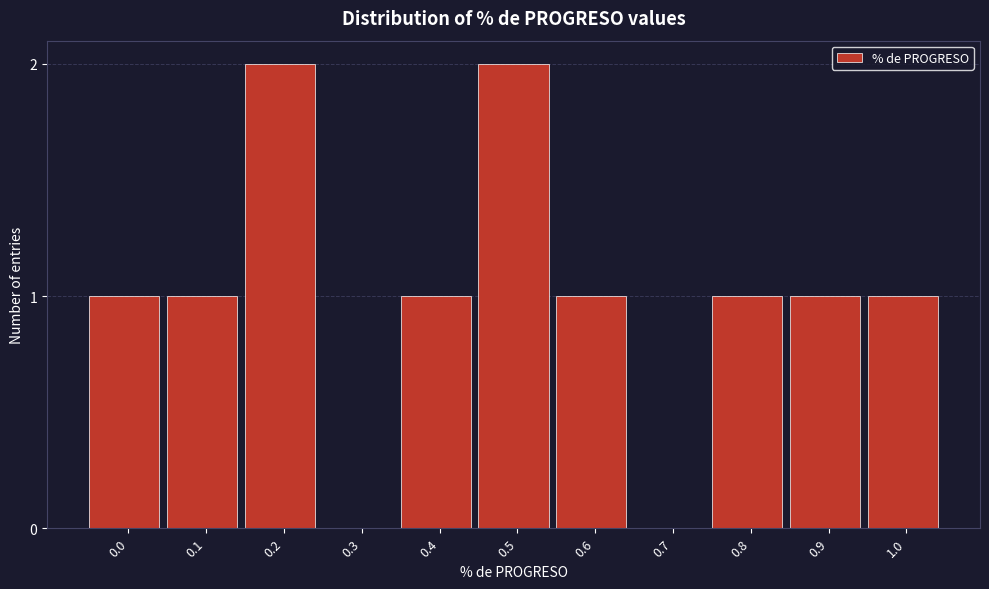

Reading right to left, extract all data points from this chart.

1.0=1	0.9=1	0.8=1	0.7=0	0.6=1	0.5=2	0.4=1	0.3=0	0.2=2	0.1=1	0.0=1